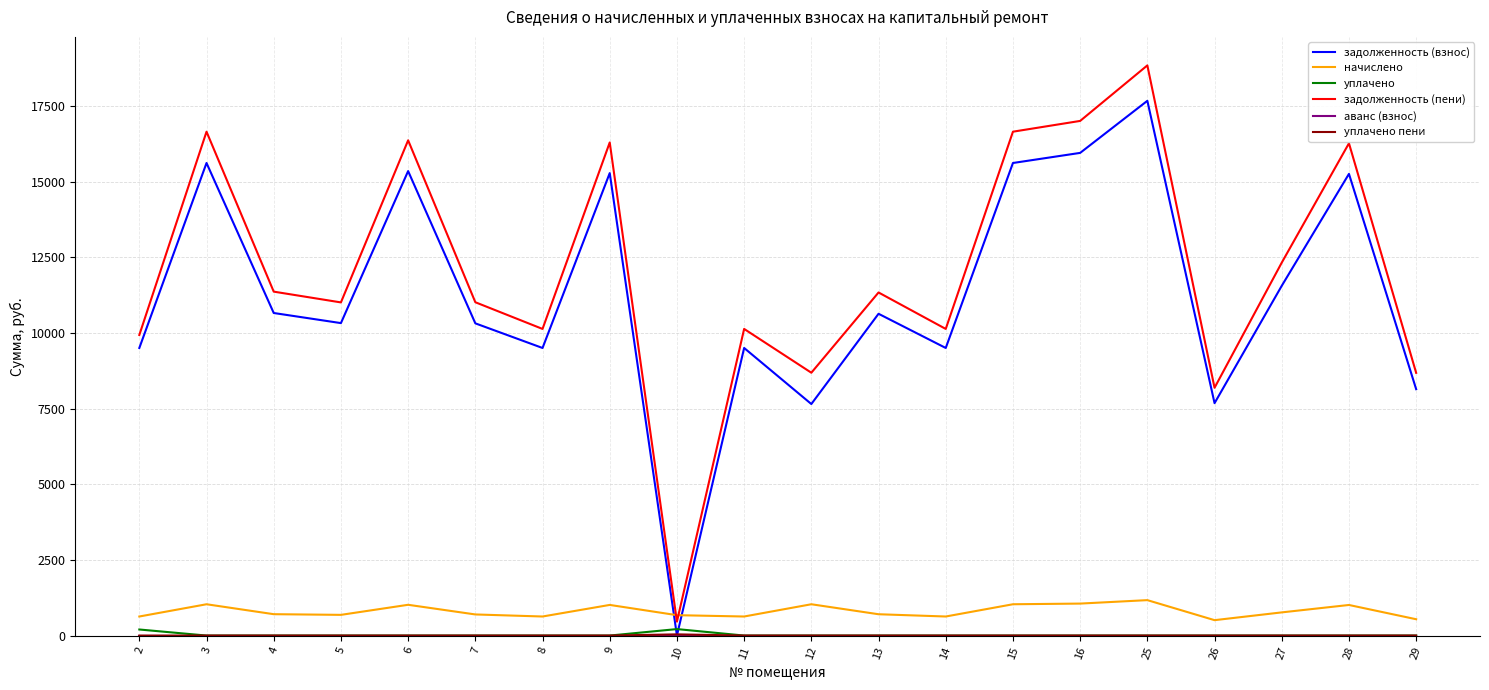

Is it true that начислено equals 1056.3 at 16?

True